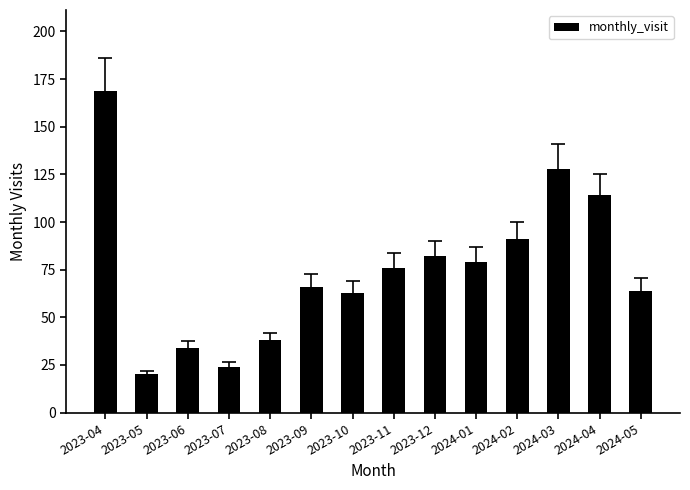

Where is the data nearest to the value 94?

2024-02